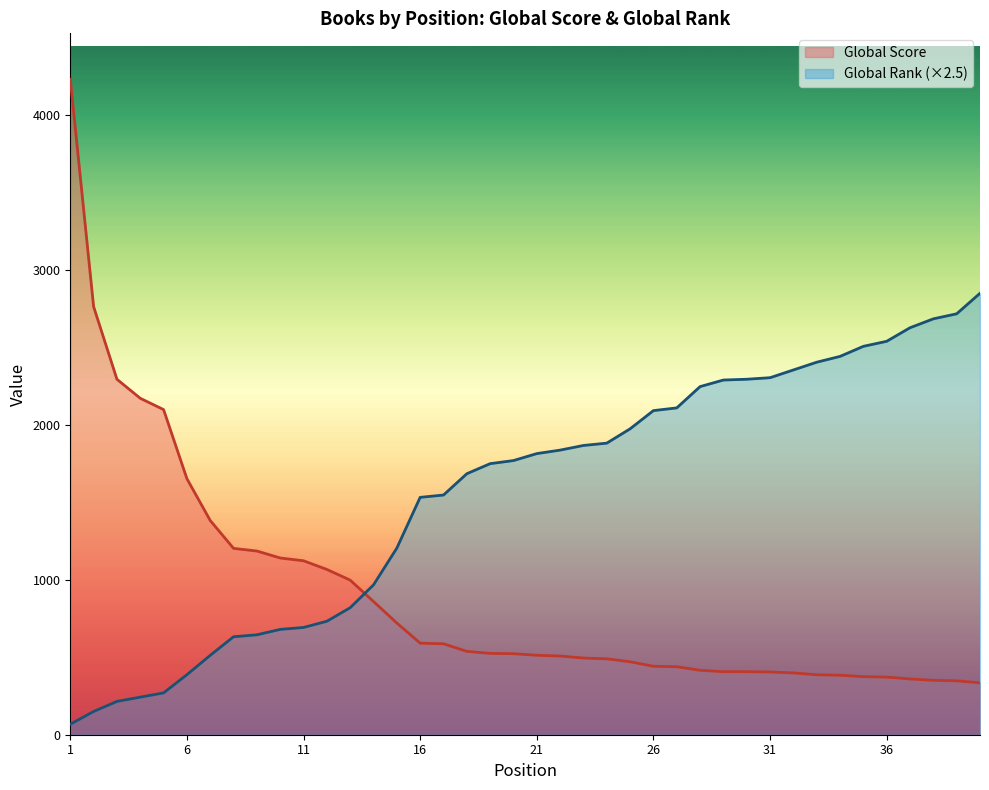

How many values in the Global Rank series are below 1815?

20